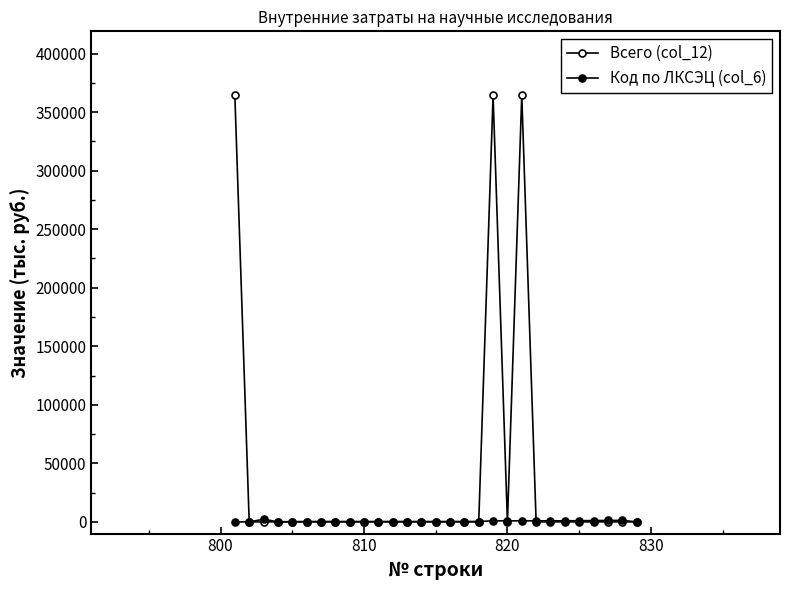

List the series in order of their overall mean, lowest first.

Код по ЛКСЭЦ (col_6), Всего (col_12)